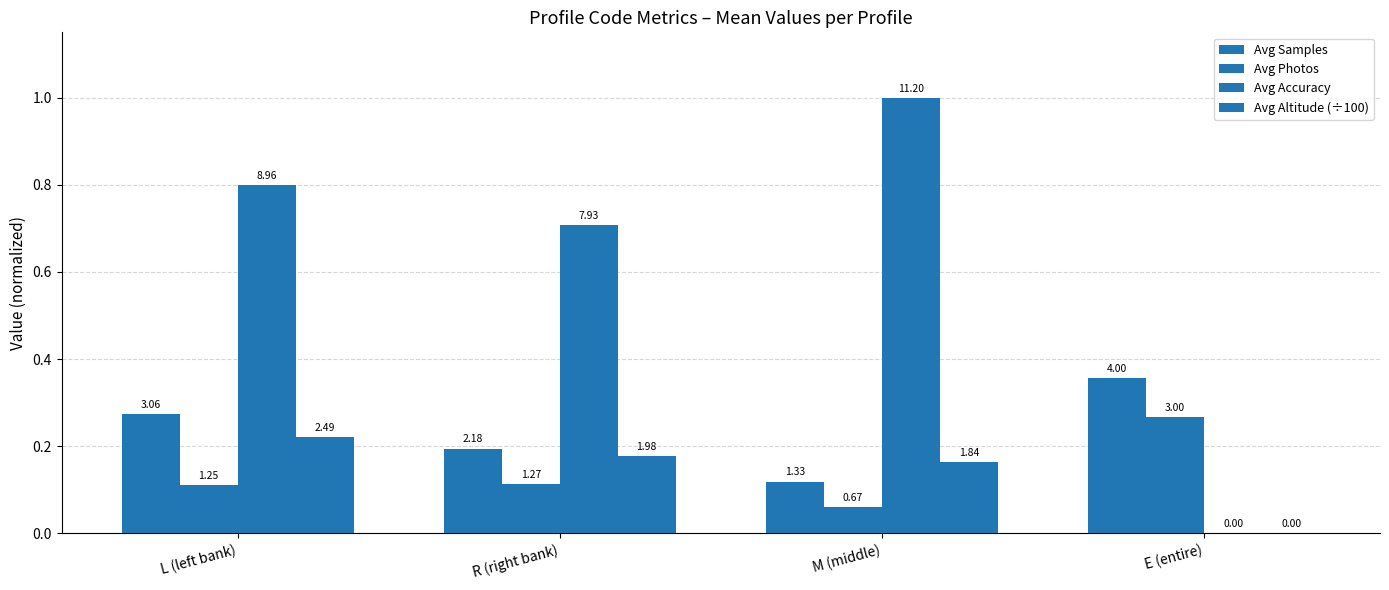

What is the difference between the Avg Altitude (÷100) values at E (entire) and M (middle)?

0.2